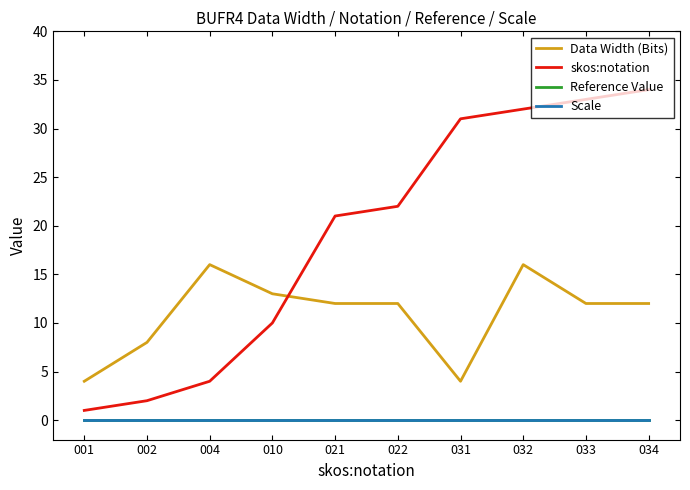

What is the maximum value shown in the chart?

34